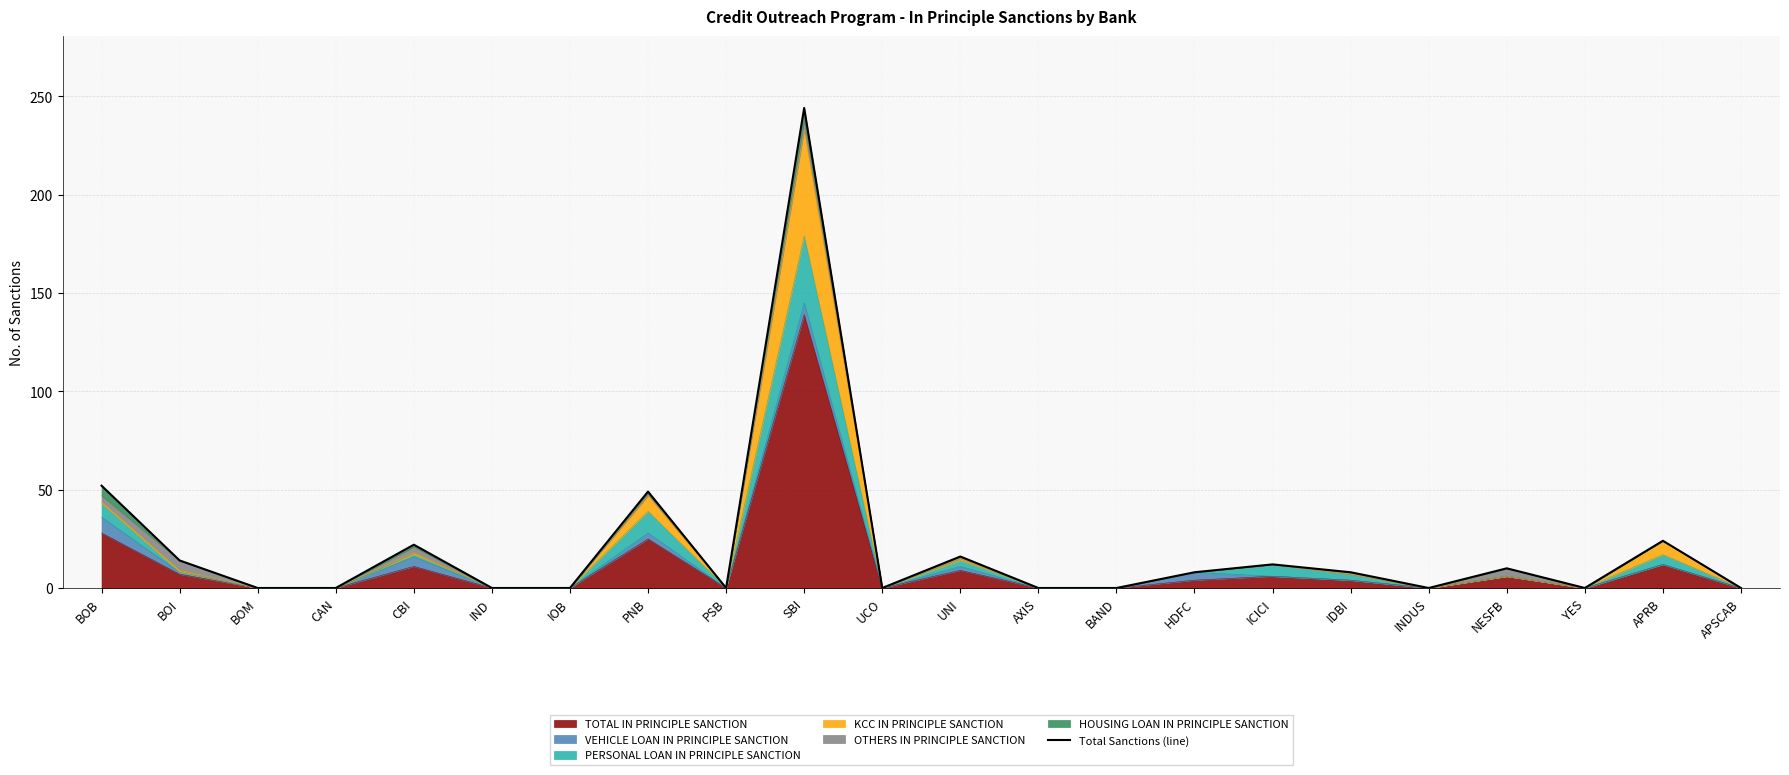

Which label corresponds to the smallest value in the chart?

BOM